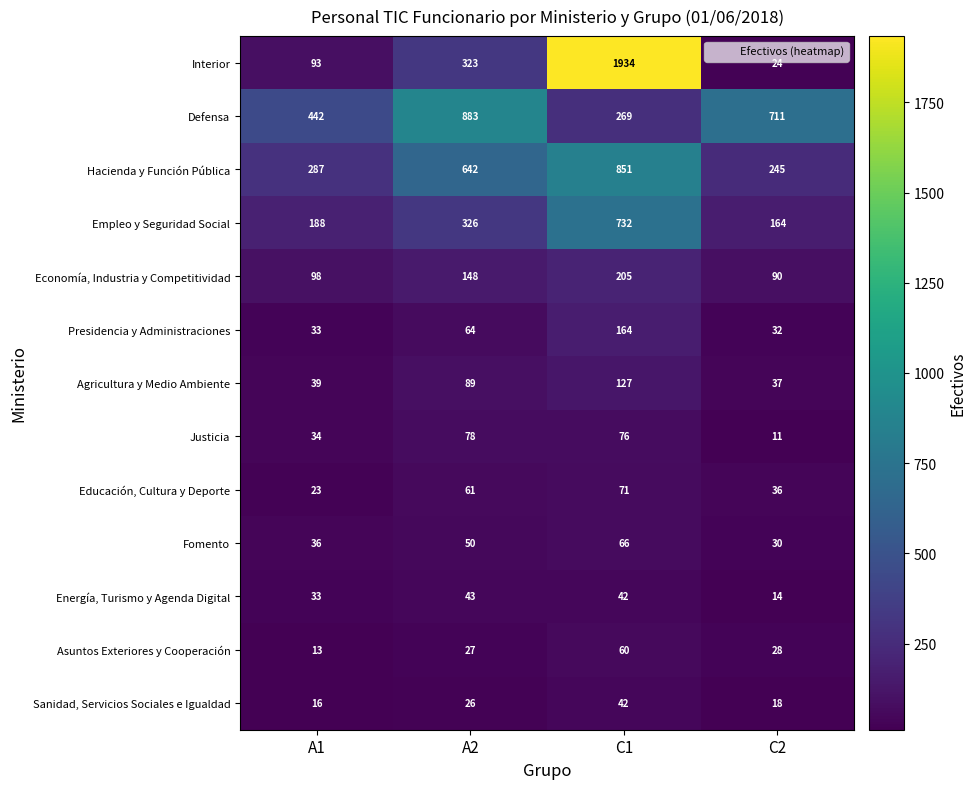

True or false: Economía, Industria y Competitividad has a value of 148 at A2.

True